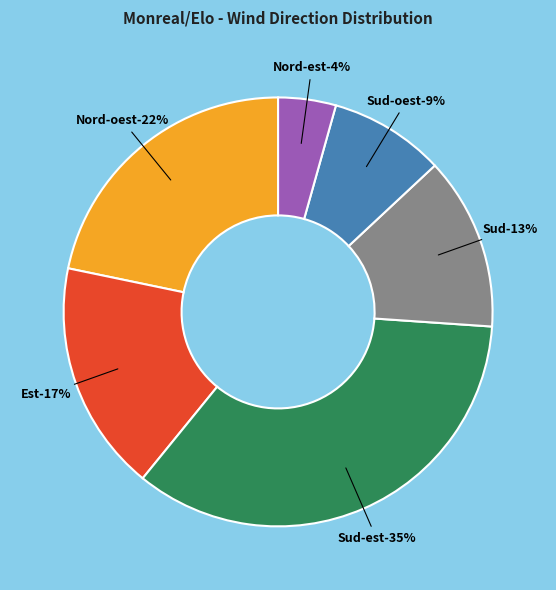

What is the smallest slice in the pie chart?

Nord-est